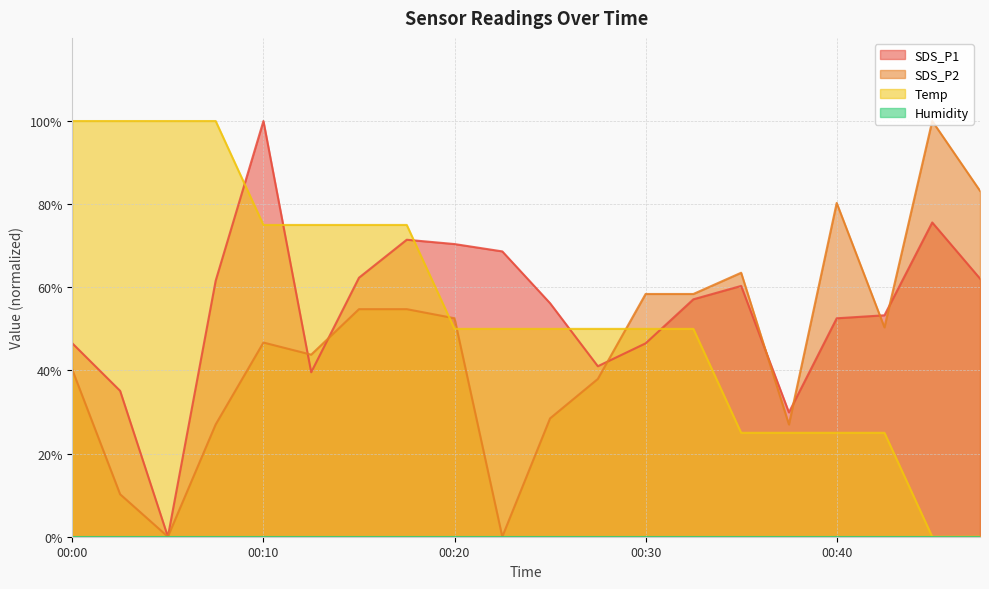

Is the value of Temp at 00:08 greater than the value of SDS_P2 at 00:10?

Yes